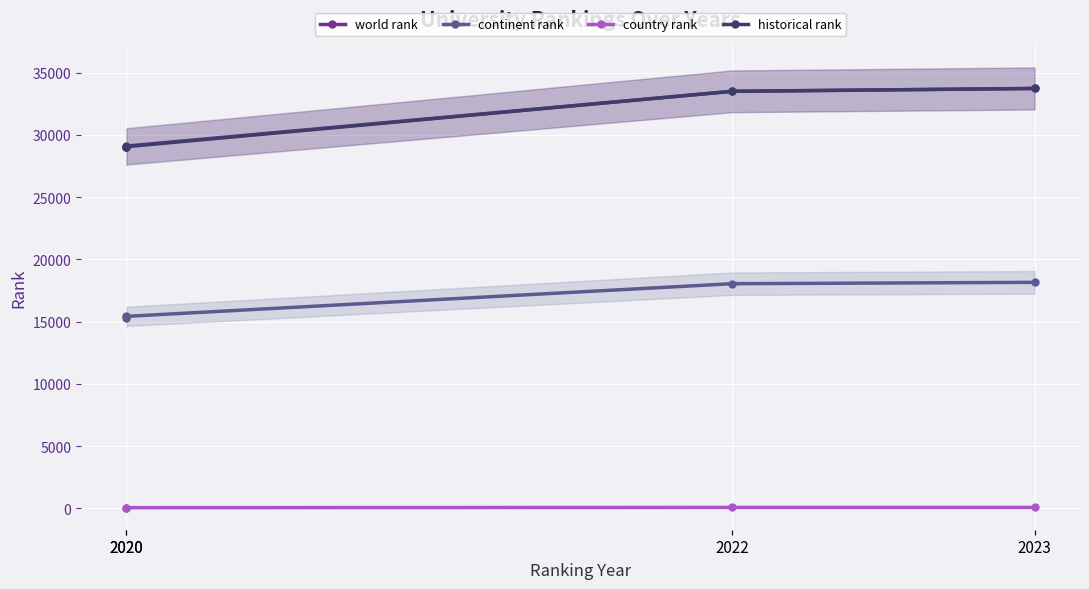

What value does the country rank series have at 2022, to the nearest 10?

80